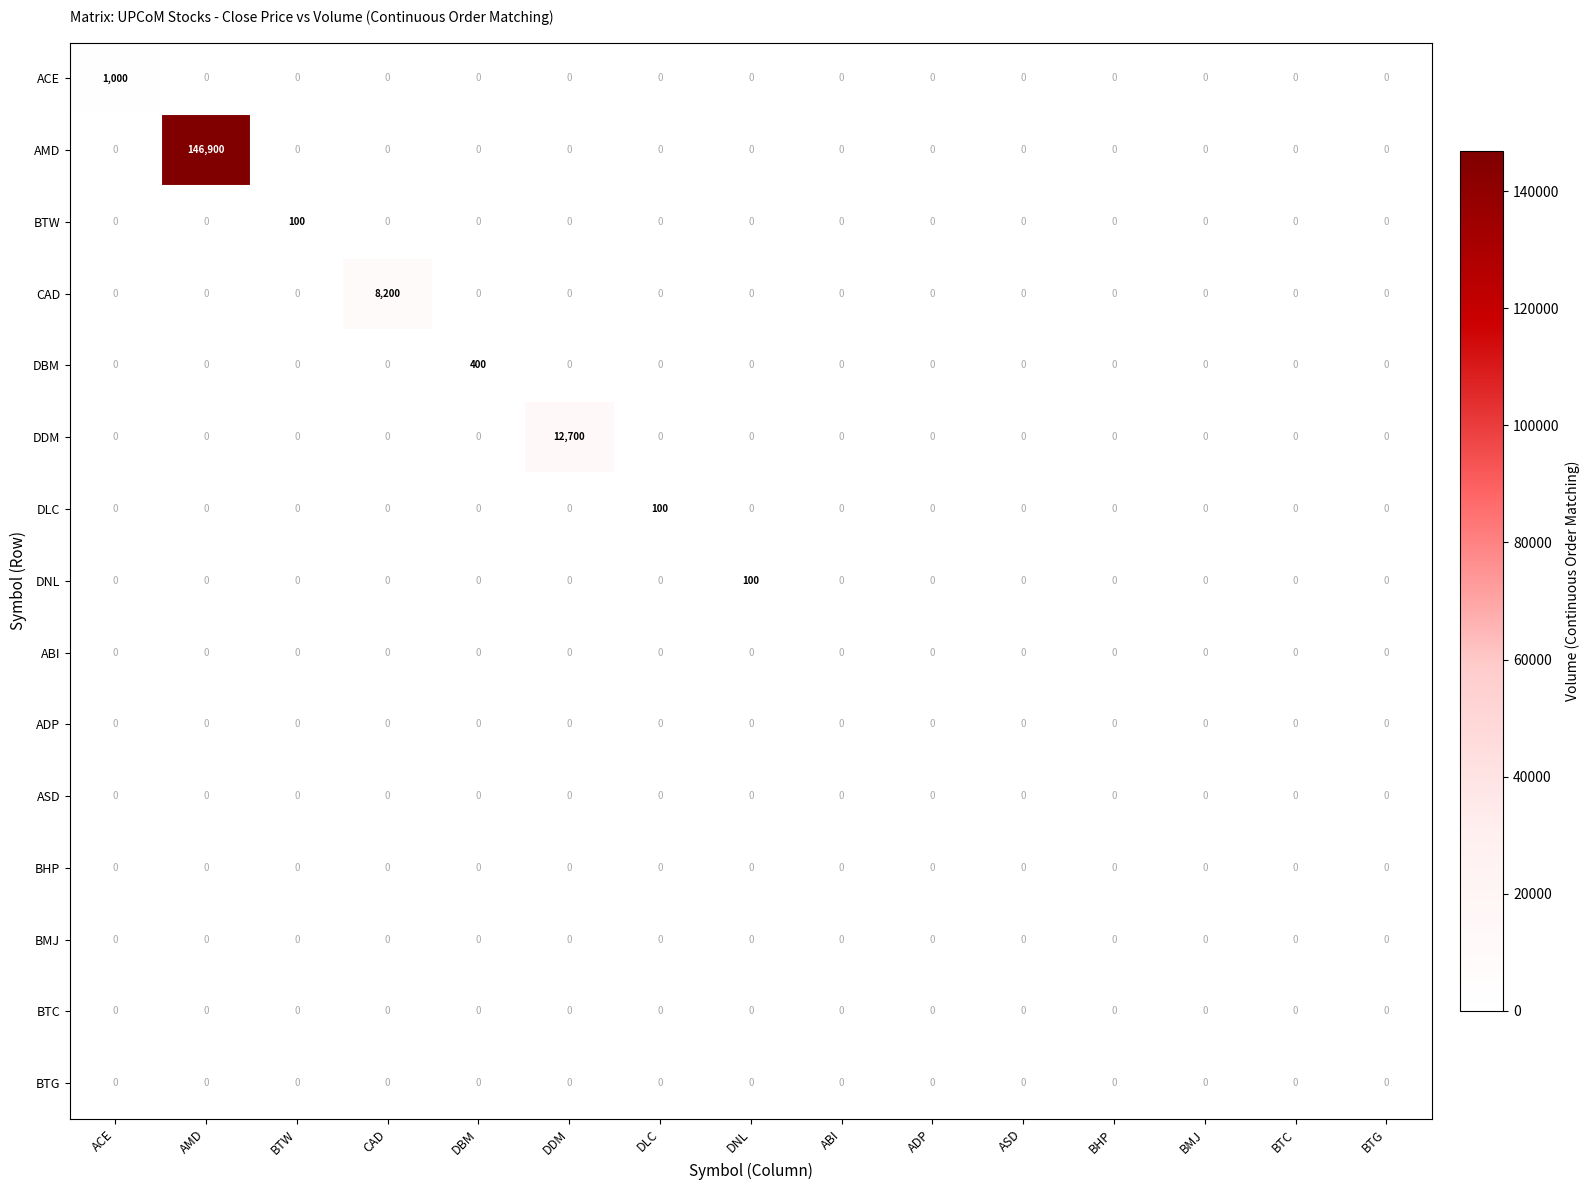

Which series has the widest spread of values?

AMD